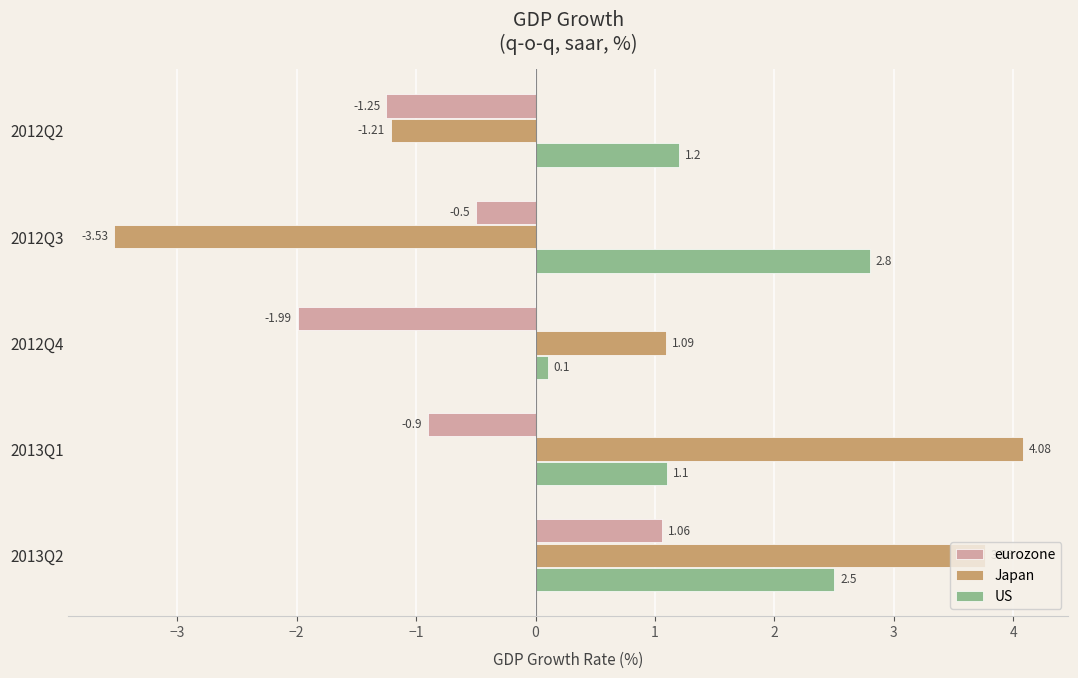

What is the spread (max minus min) of values at 2012Q4?

3.1